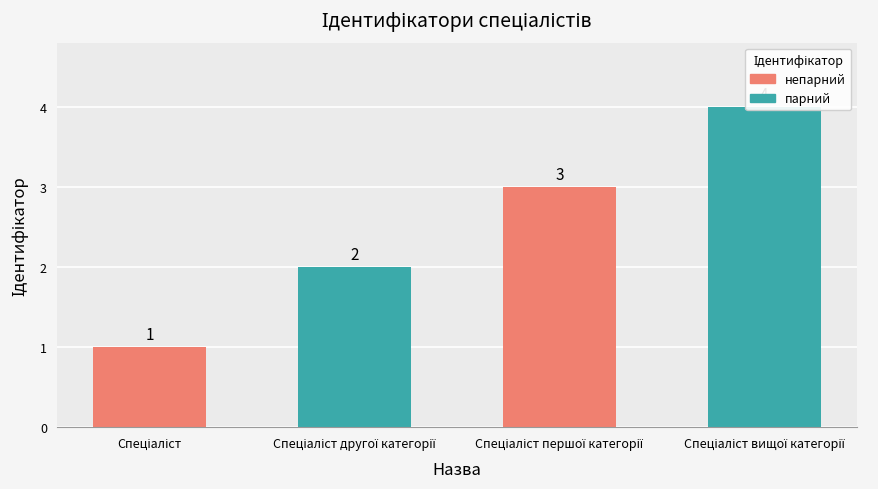

What is the sum of all values?

10